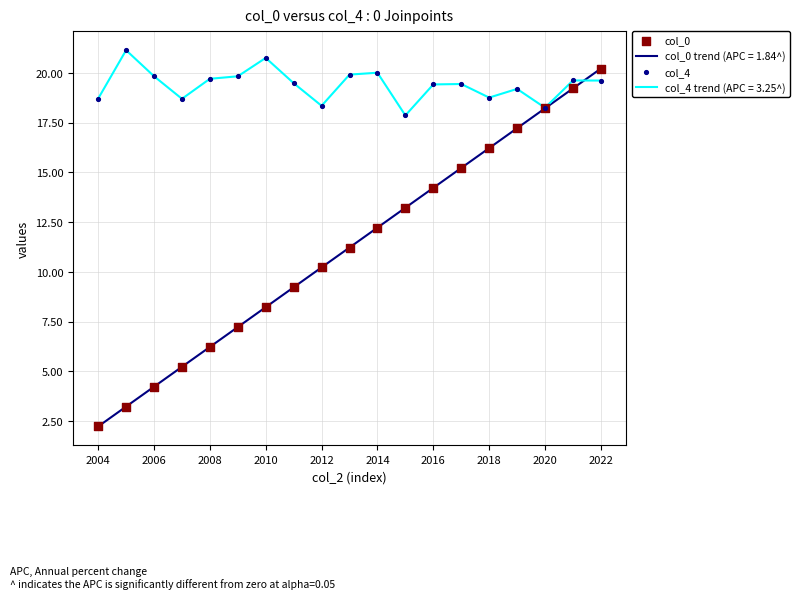

Which series has the largest total across all categories?

col_4 trend (APC = 3.25^)